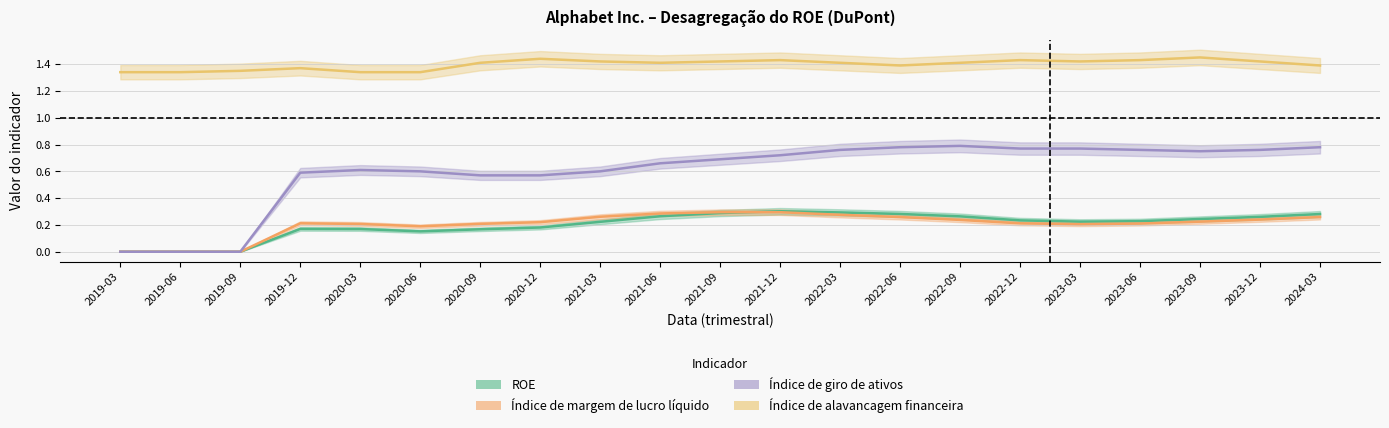

Rank the series at 2021-03 from highest to lowest value.

Índice de alavancagem financeira, Índice de giro de ativos, Índice de margem de lucro líquido, ROE